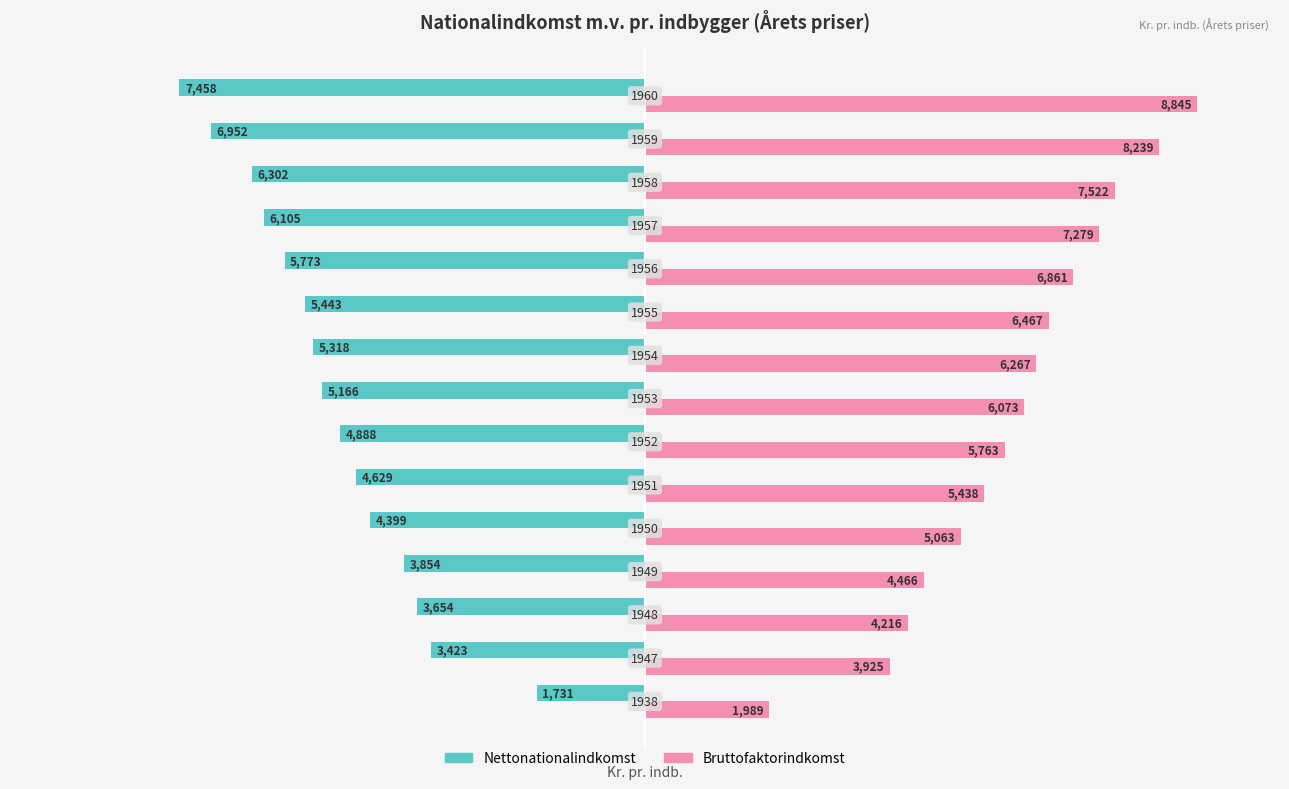

What is the value of the Bruttofaktorindkomst bar at the 12th from the left?

7279